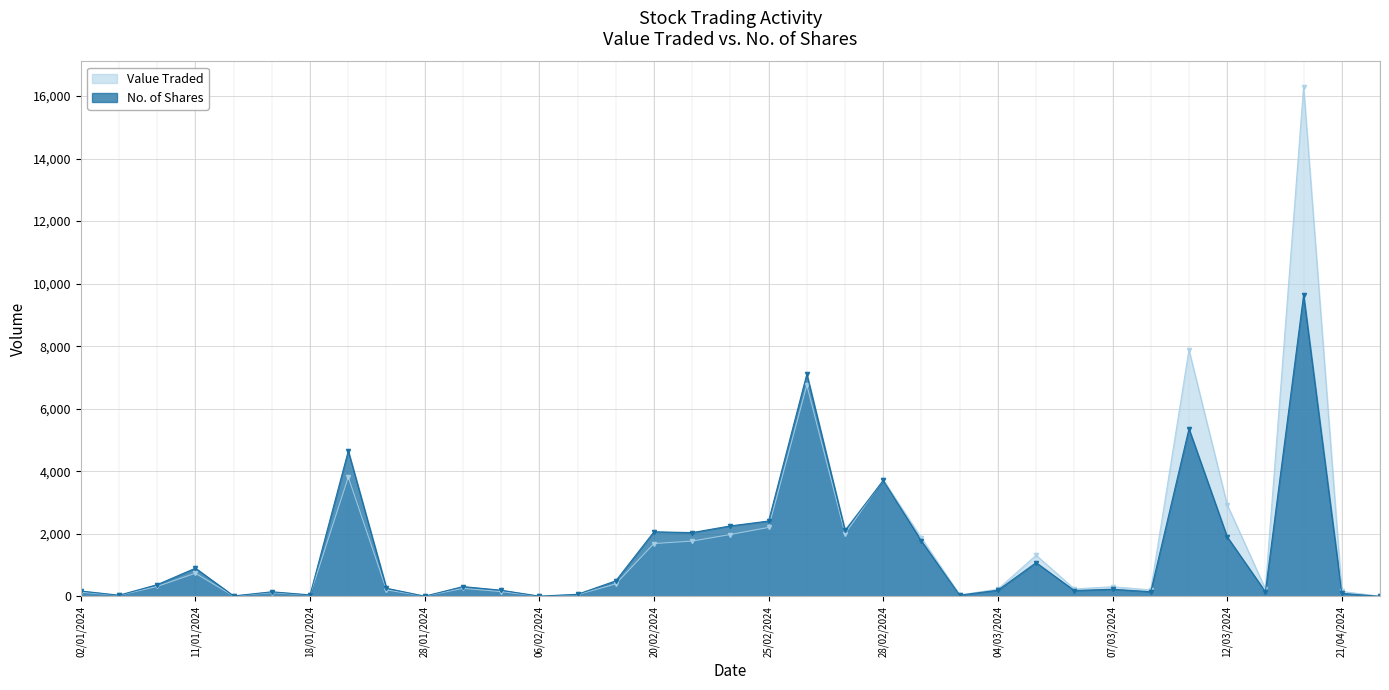

What is the value of the Value Traded point at the 14th from the left?

57